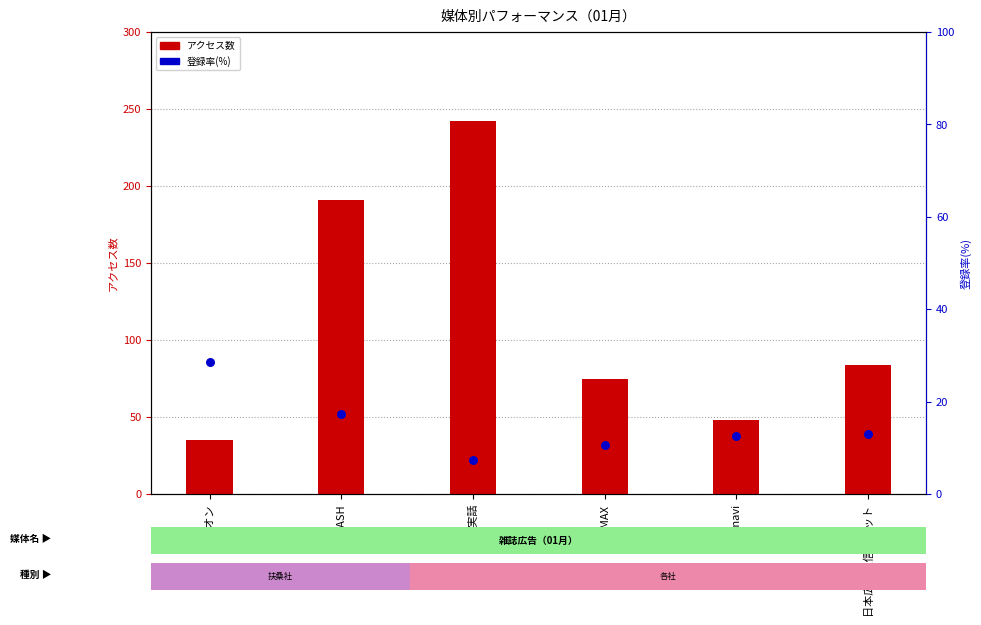

Which series contains the highest Y value?

アクセス数